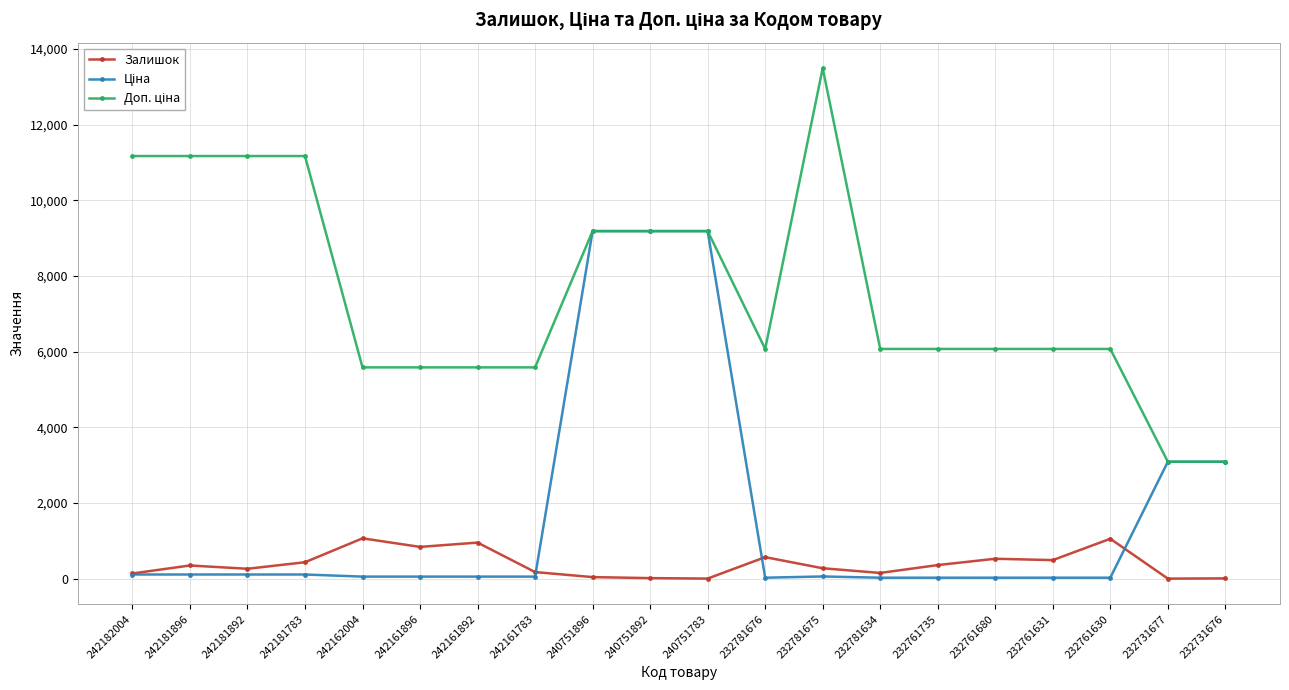

Which category has the highest value across all series?

232781675